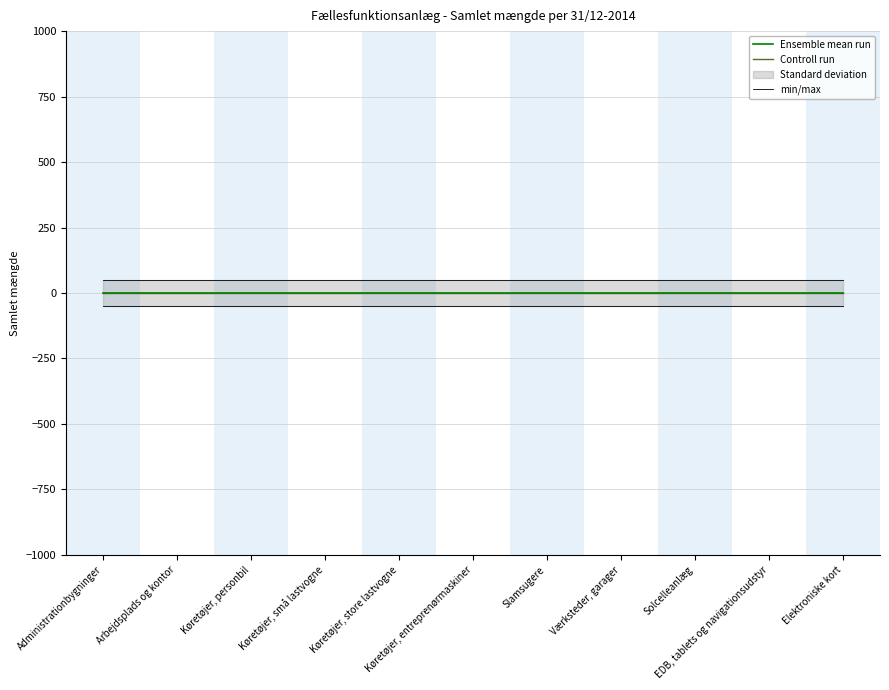

Reading left to right, extract all data points from this chart.

Ensemble mean run: 0	0	0	0	0	0	0	0	0	0	0
Controll run: 0	0	0	0	0	0	0	0	0	0	0
min/max: 50	50	50	50	50	50	50	50	50	50	50